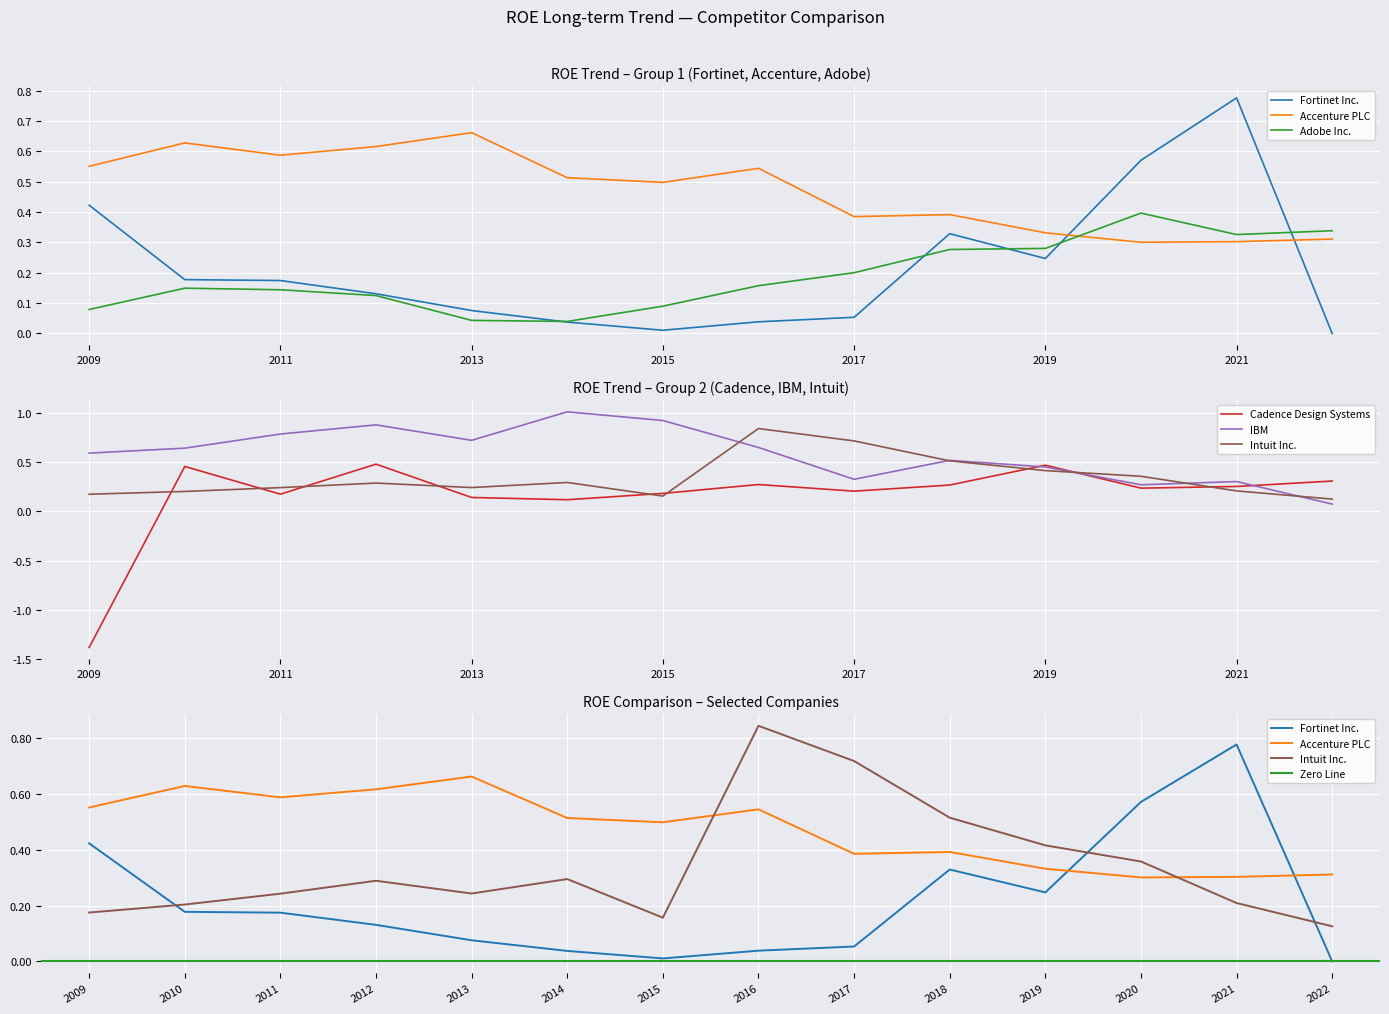

Reading left to right, what are all the values shown in this chart?

Fortinet Inc.: 2009=0.4	2010=0.2	2011=0.2	2012=0.1	2013=0.1	2014=0.0	2015=0.0	2016=0.0	2017=0.1	2018=0.3	2019=0.2	2020=0.6	2021=0.8	2022=0.0
Accenture PLC: 2009=0.6	2010=0.6	2011=0.6	2012=0.6	2013=0.7	2014=0.5	2015=0.5	2016=0.5	2017=0.4	2018=0.4	2019=0.3	2020=0.3	2021=0.3	2022=0.3
Adobe Inc.: 2009=0.1	2010=0.1	2011=0.1	2012=0.1	2013=0.0	2014=0.0	2015=0.1	2016=0.2	2017=0.2	2018=0.3	2019=0.3	2020=0.4	2021=0.3	2022=0.3
Cadence Design Systems: 2009=-1.4	2010=0.5	2011=0.2	2012=0.5	2013=0.1	2014=0.1	2015=0.2	2016=0.3	2017=0.2	2018=0.3	2019=0.5	2020=0.2	2021=0.3	2022=0.3
IBM: 2009=0.6	2010=0.6	2011=0.8	2012=0.9	2013=0.7	2014=1.0	2015=0.9	2016=0.7	2017=0.3	2018=0.5	2019=0.5	2020=0.3	2021=0.3	2022=0.1
Intuit Inc.: 2009=0.2	2010=0.2	2011=0.2	2012=0.3	2013=0.2	2014=0.3	2015=0.2	2016=0.8	2017=0.7	2018=0.5	2019=0.4	2020=0.4	2021=0.2	2022=0.1